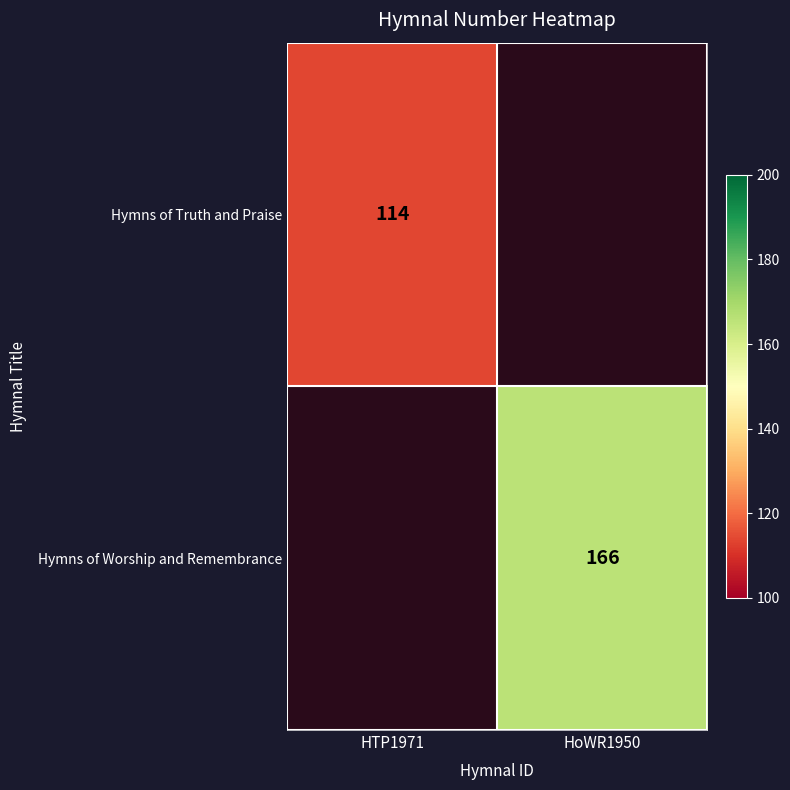

Which has a higher value, HoWR1950 or HTP1971?

HTP1971